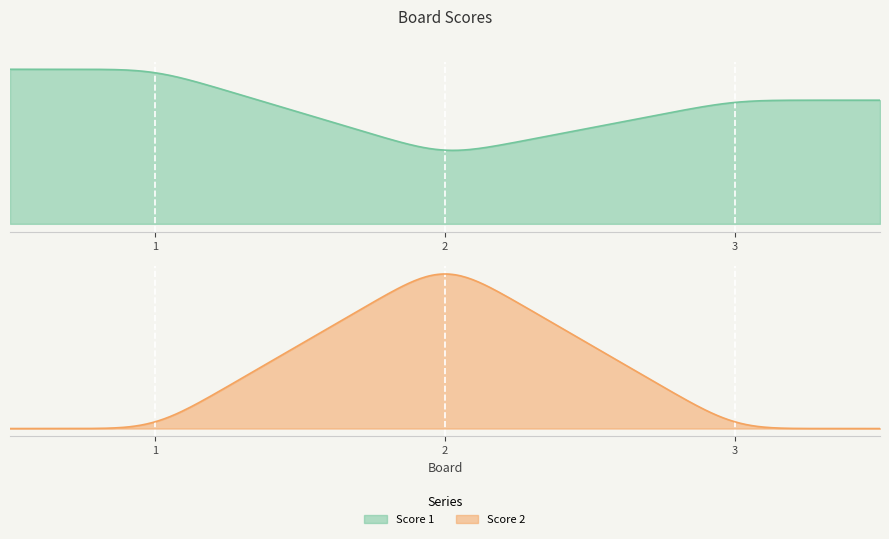

The value of Score 1 at 1 is 41. True or false?

False